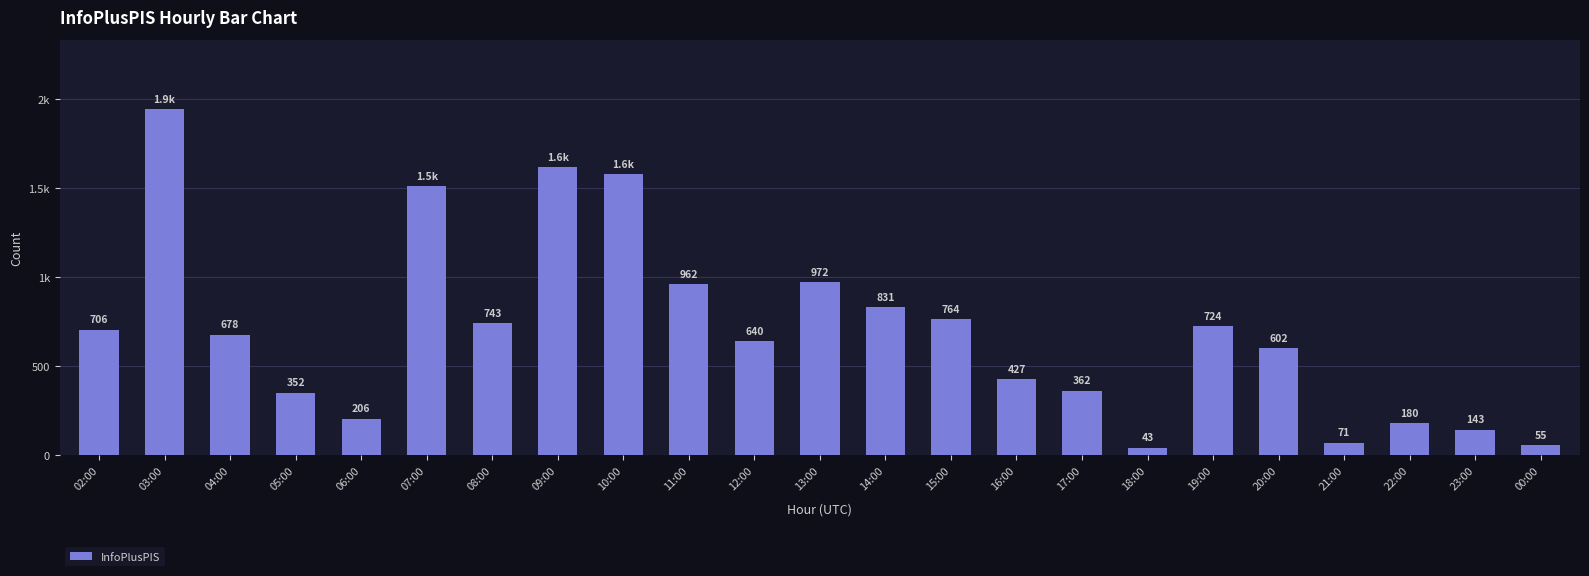

What is the ratio of the value at 17:00 to the value at 23:00?

2.5